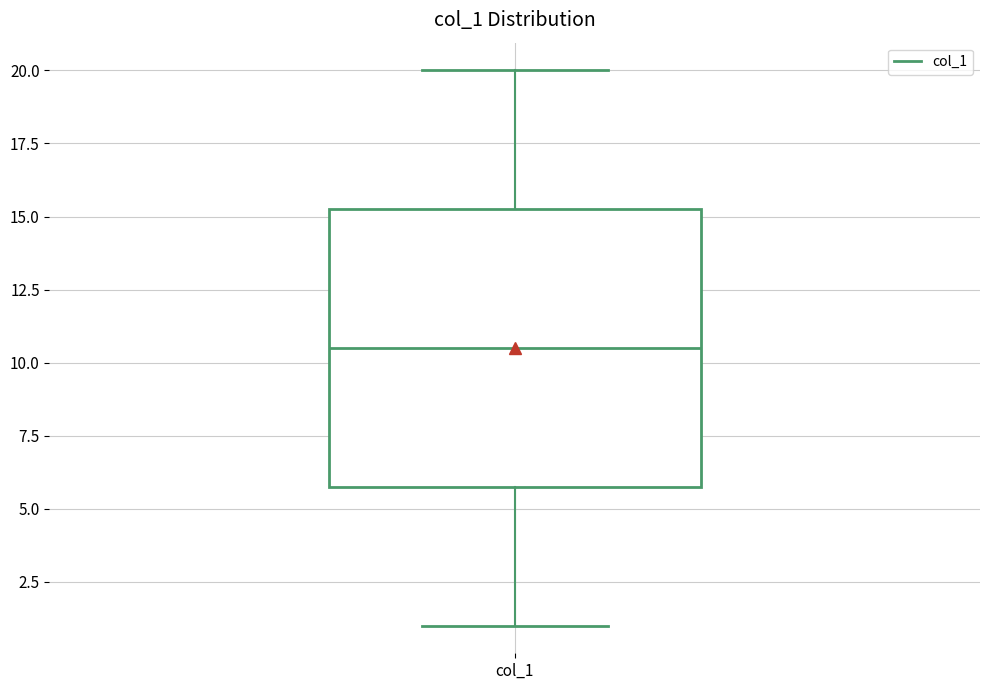

Read this box plot against the y-axis: the position of the median line, the range covered by the box, and the ends of both whiskers. The values are not printed on the chart, so give them approximately, as read against the axis.

median 10.5, box 6.0 to 15.5, whiskers 1.0 to 20.0